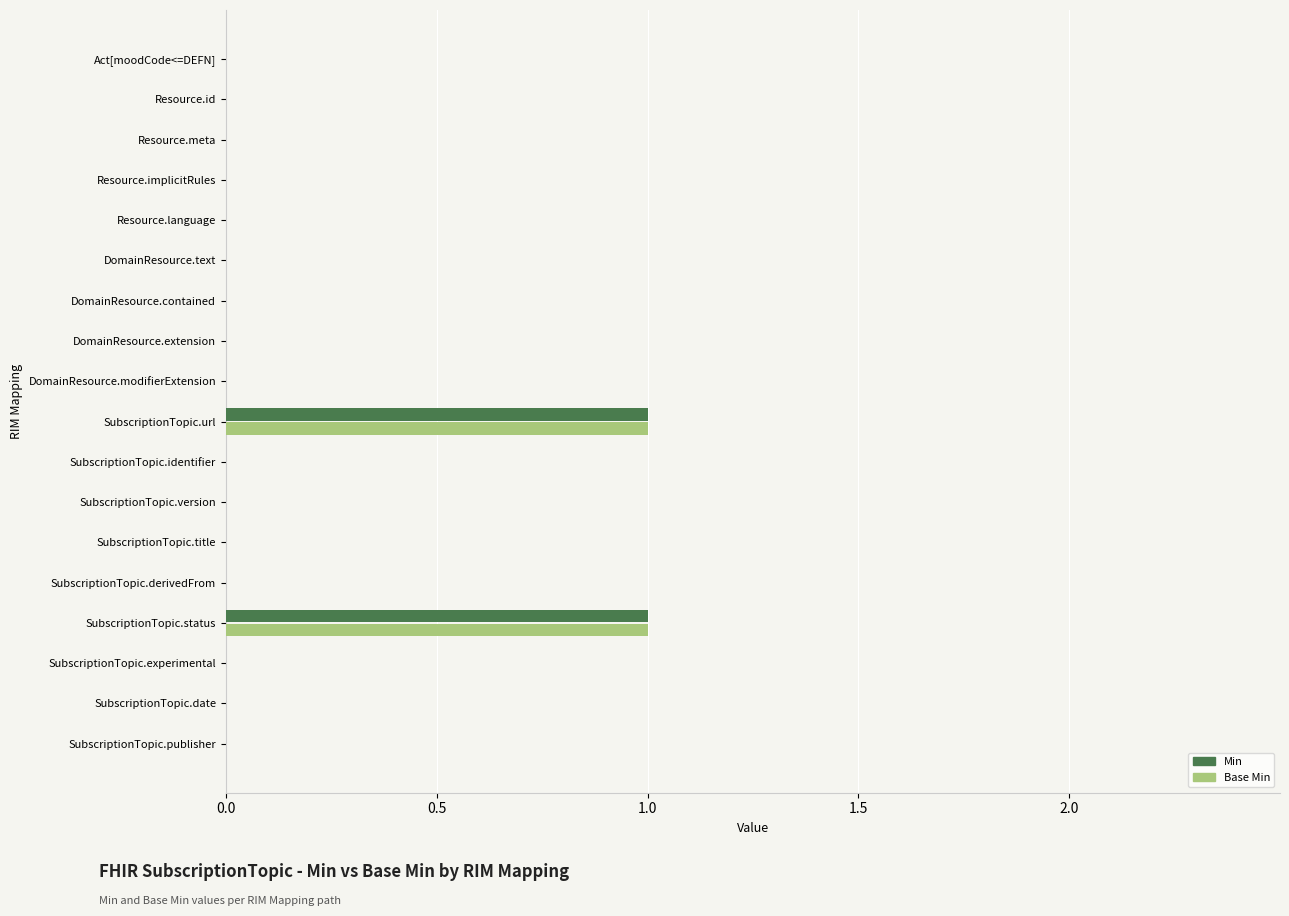

The Min series shows 1 at SubscriptionTopic.status. True or false?

True